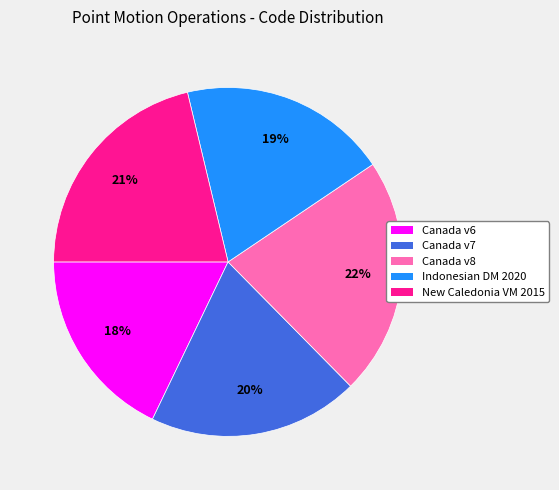

Which slice is the largest?

Canada v8